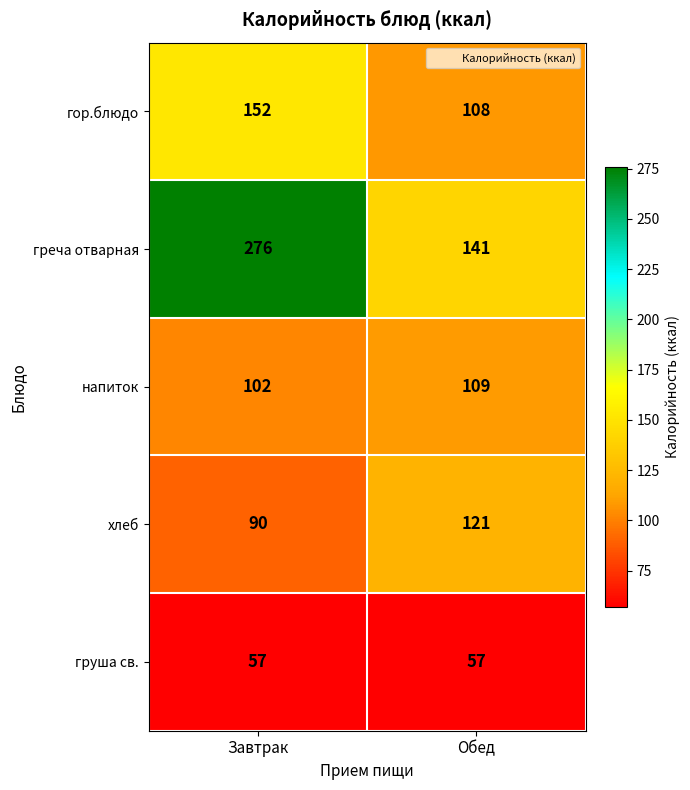

What is the greatest value displayed?

276